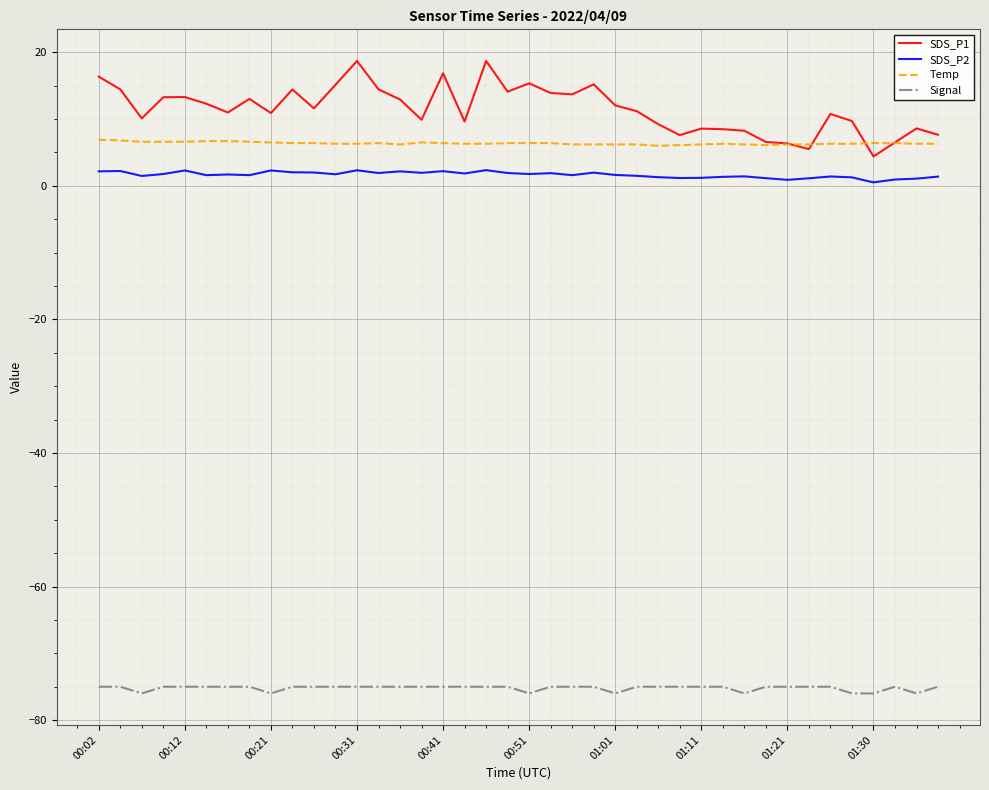

True or false: SDS_P1 and SDS_P2 intersect in this chart.

False